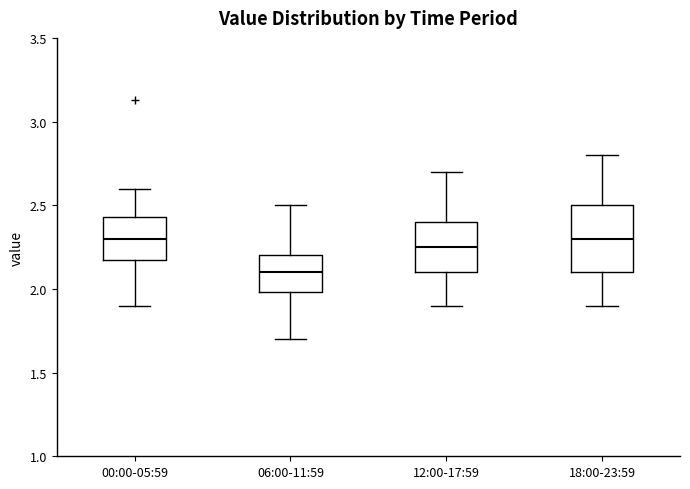

Reading left to right, read every box against the y-axis: the position of its median line, the range the box covers, and the ends of its whiskers. The values are not printed on the chart, so give them approximately, as read against the axis.

00:00-05:59: median 2.30, box 2.20 to 2.45, whiskers 1.90 to 2.60
06:00-11:59: median 2.10, box 2.00 to 2.20, whiskers 1.70 to 2.50
12:00-17:59: median 2.25, box 2.10 to 2.40, whiskers 1.90 to 2.70
18:00-23:59: median 2.30, box 2.10 to 2.50, whiskers 1.90 to 2.80